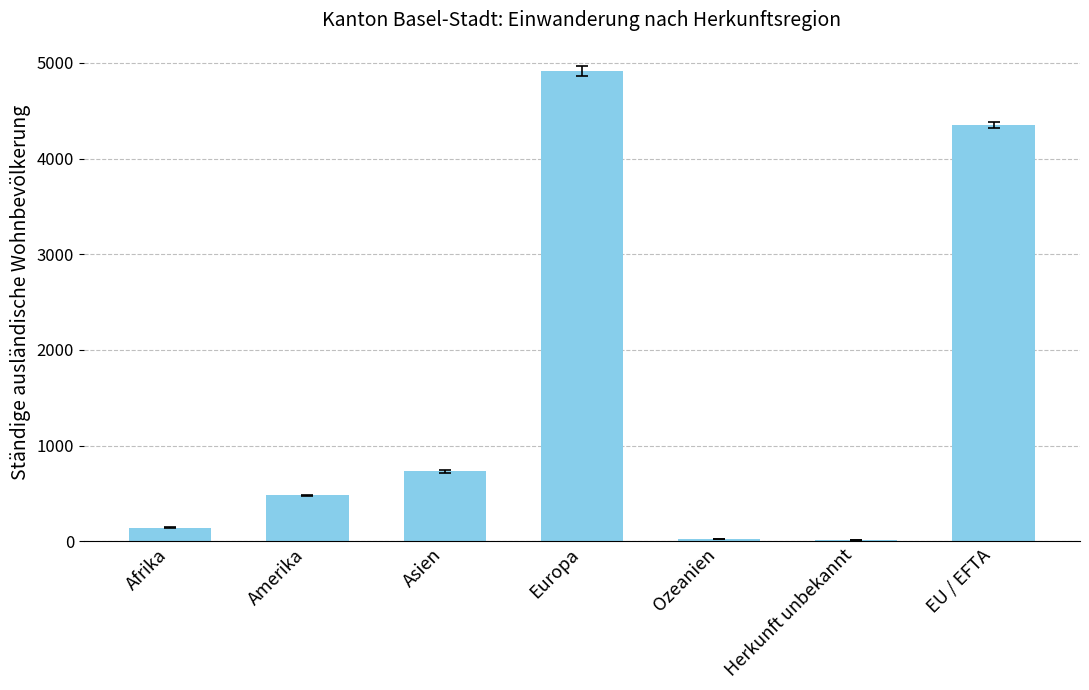

What is the label of the 7th bar from the right?

Afrika